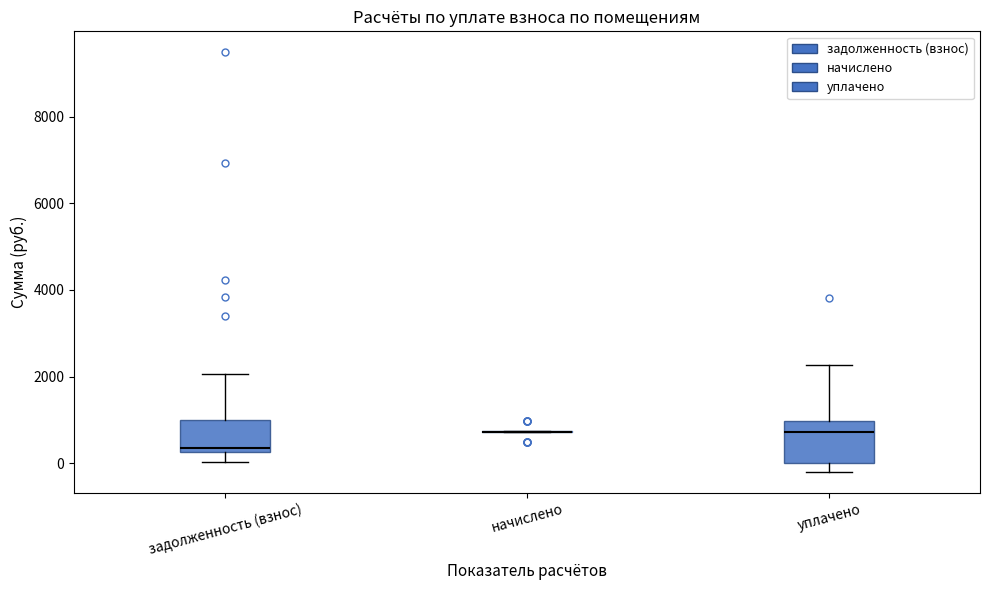

Where does the lower whisker of the box for задолженность (взнос) end on the y-axis? The values are not printed on the chart, so give them approximately, as read against the axis.

0